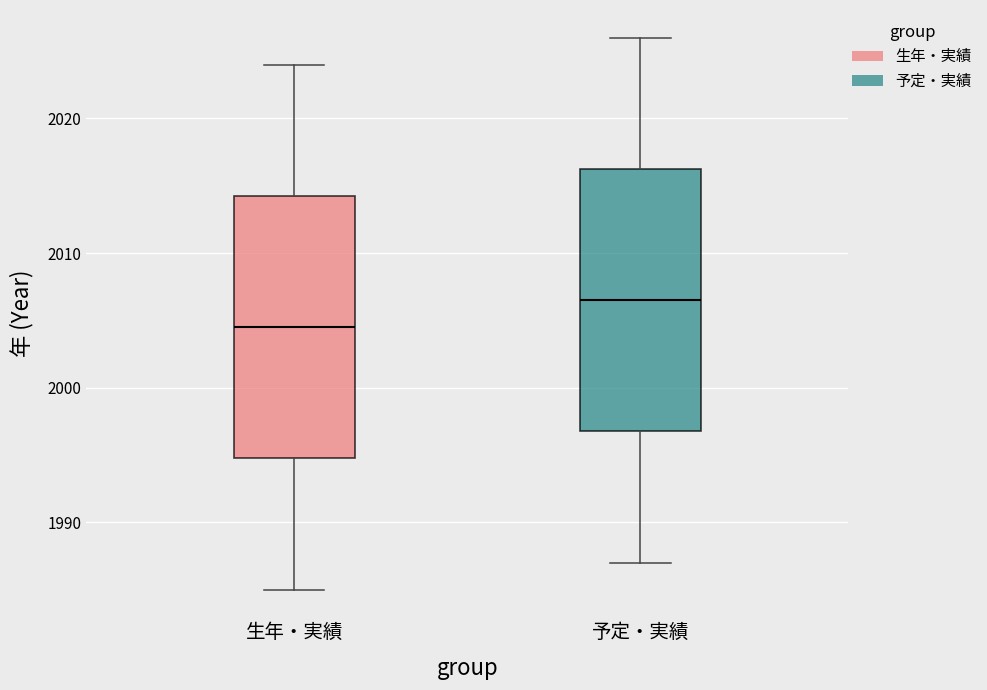

Which box's median line is the highest?

予定・実績